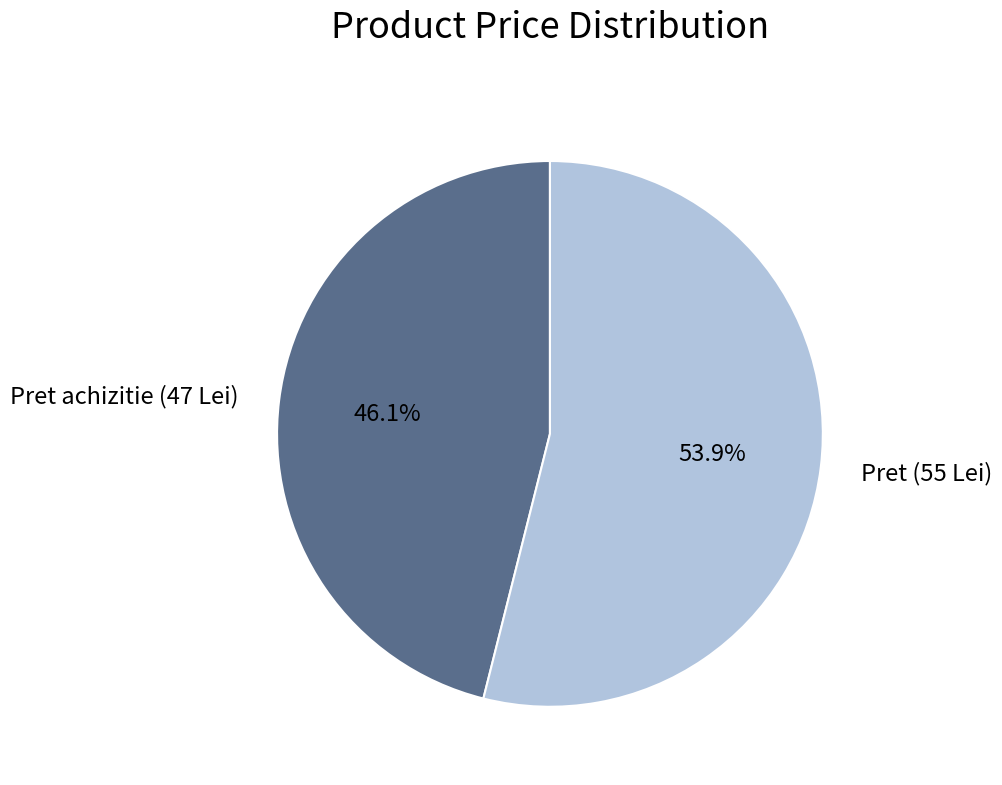

Is it true that Pret (55 Lei) is 54% of the pie?

True